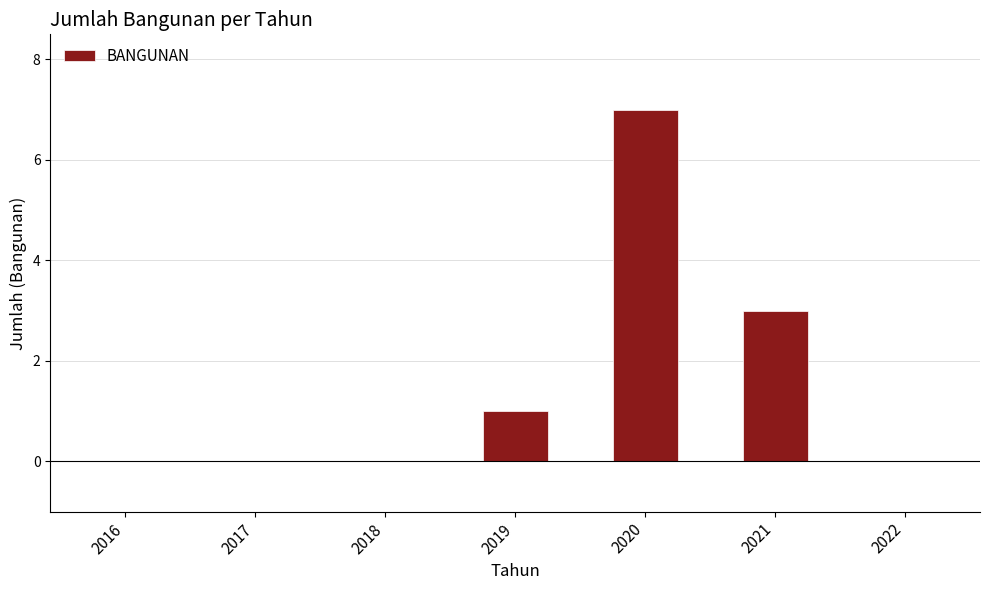

How many categories are shown in the chart?

7